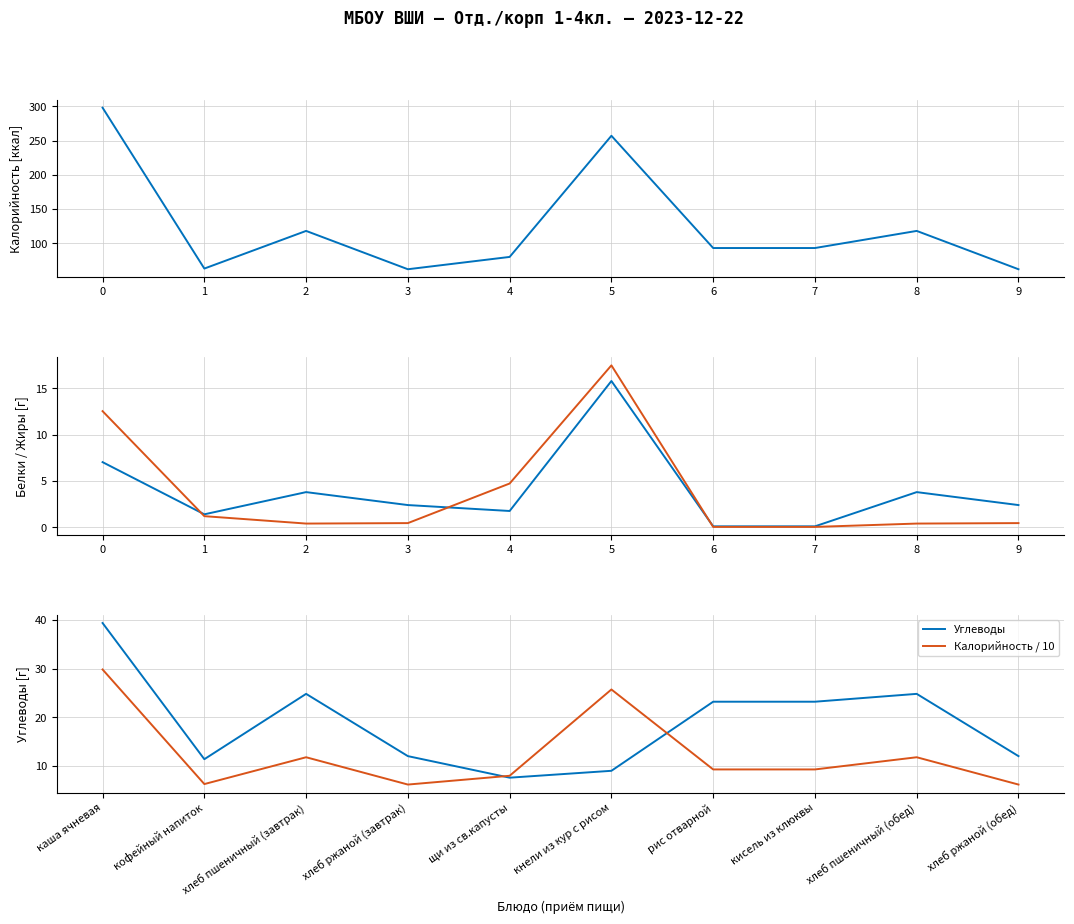

True or false: Белки and Калорийность intersect in this chart.

False